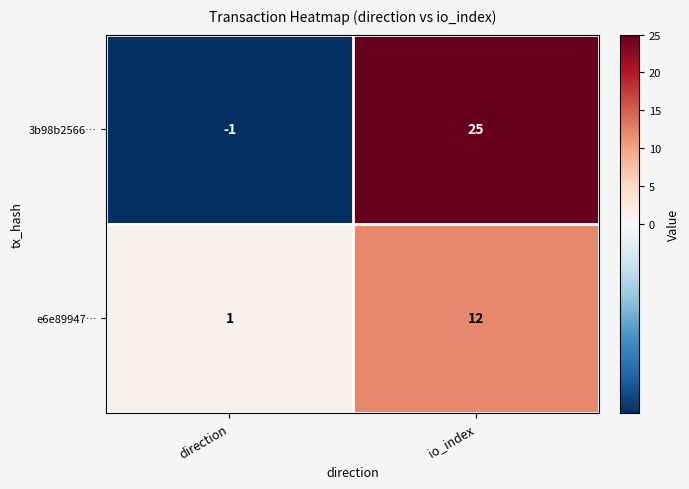

Reading left to right, transcribe all the data shown in this chart.

3b98b2566…: direction=-1	io_index=25
e6e89947…: direction=1	io_index=12